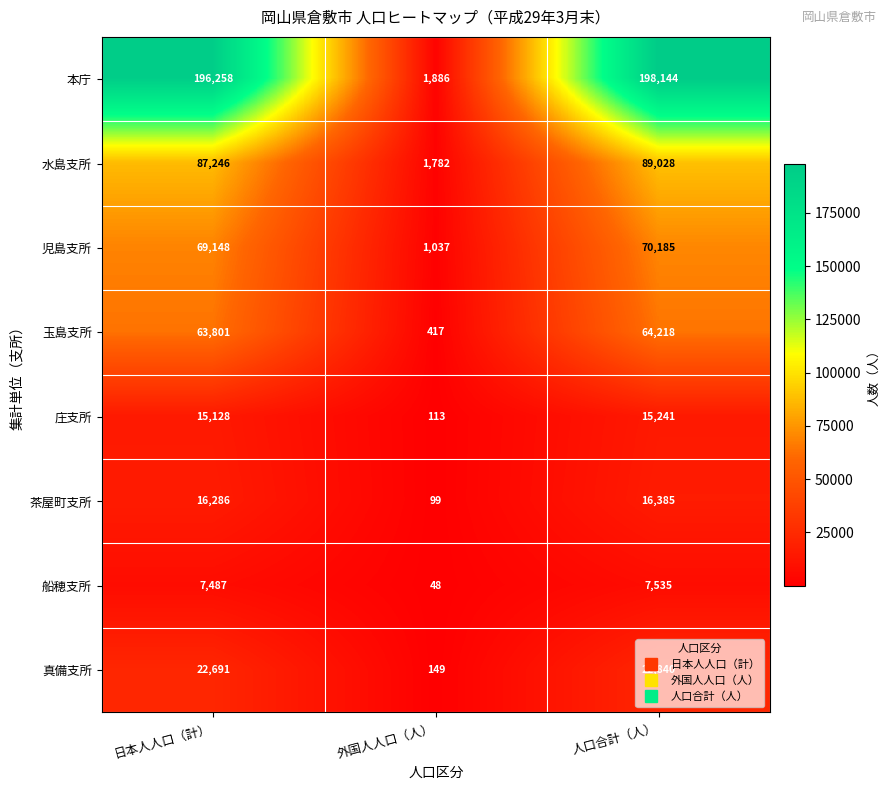

How many series are shown in this chart?

8